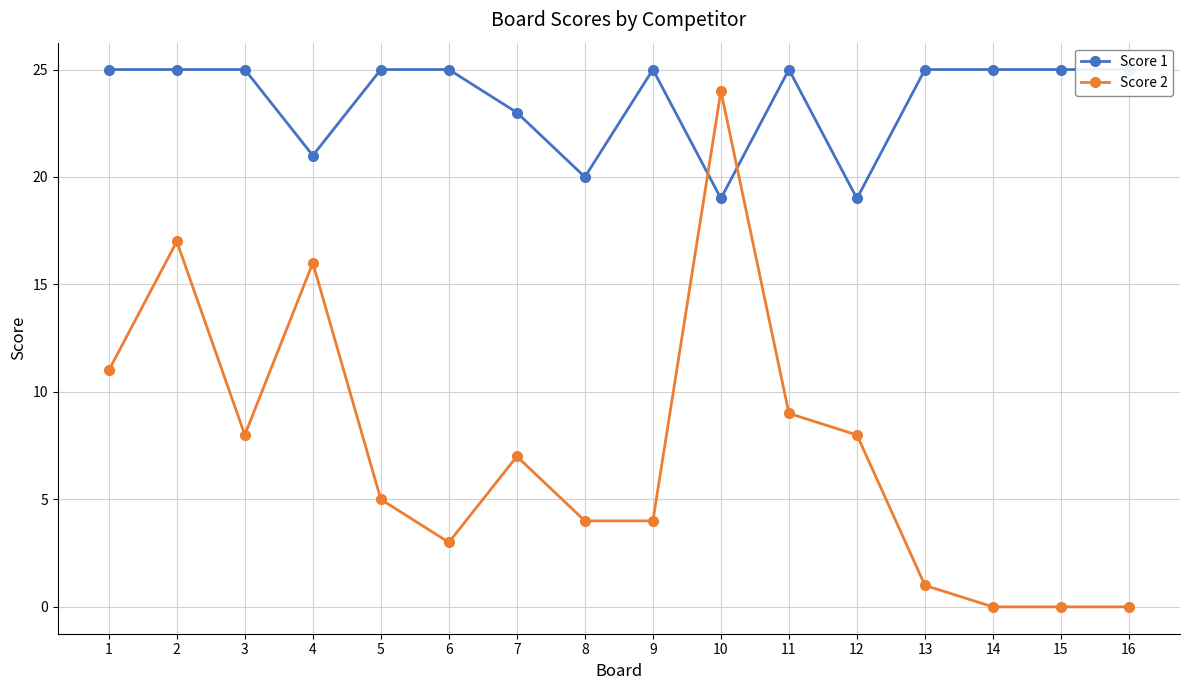

Is the value of Score 2 at 6 greater than the value of Score 1 at 8?

No